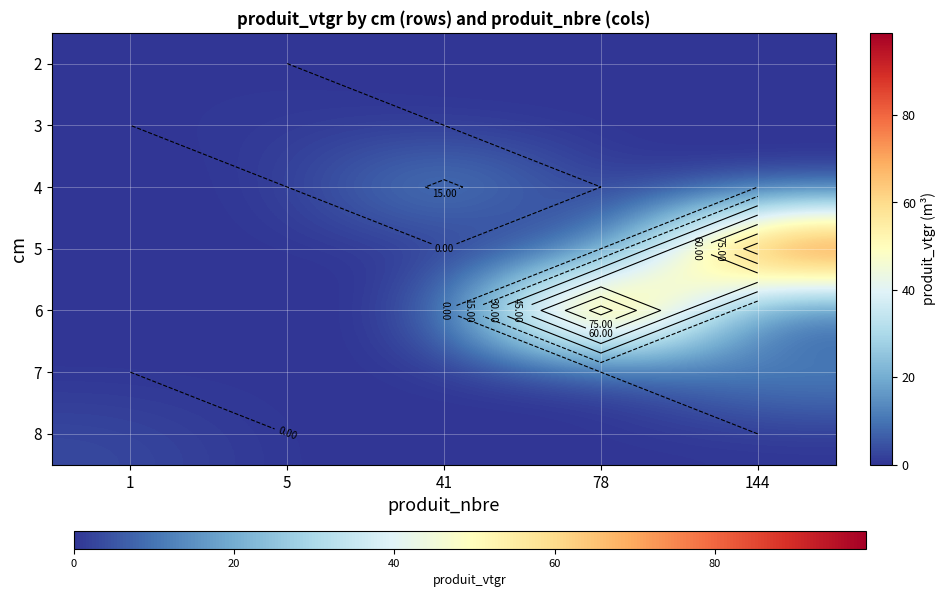

Rank the series at 78 from lowest to highest value.

2, 3, 4, 5, 7, 8, 6